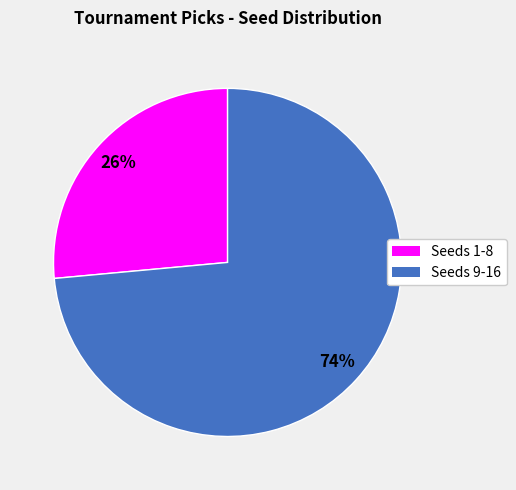

To the nearest percent, what is the average slice percentage?

50%